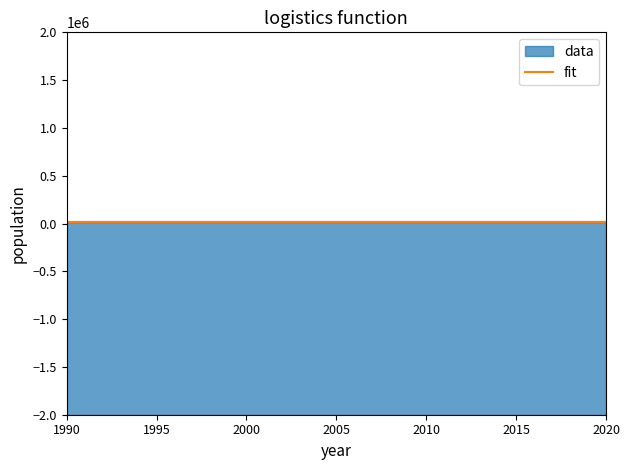

How many lines are shown in the chart?

2